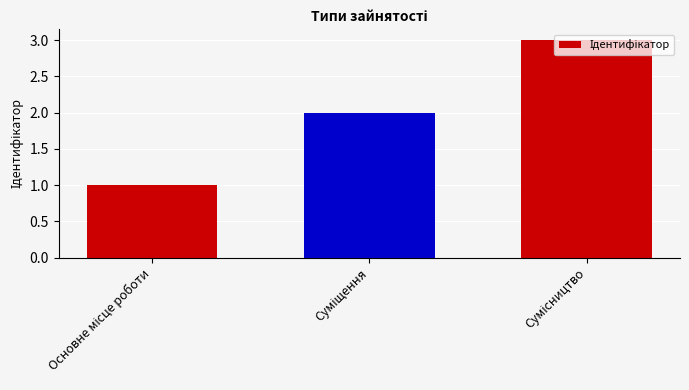

What is the sum of all values?

6